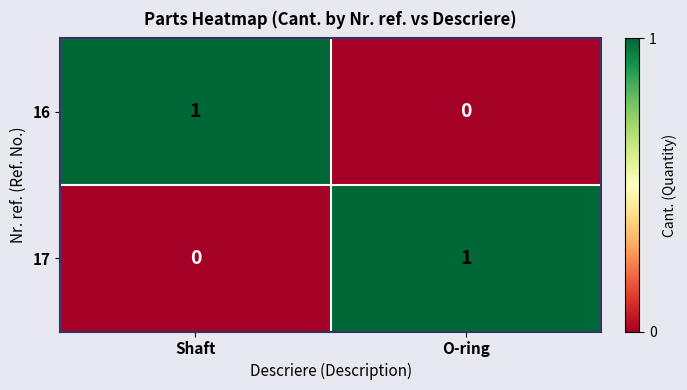

At which label does 17 reach its peak?

O-ring